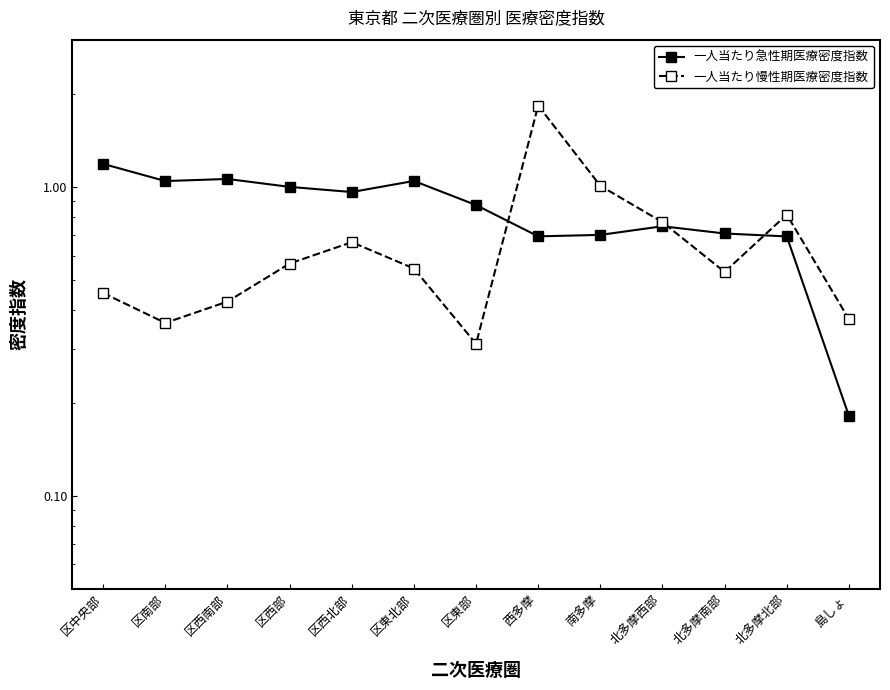

What is the sum of the 一人当たり慢性期医療密度指数 values at 区西南部 and 区東北部?

1.0